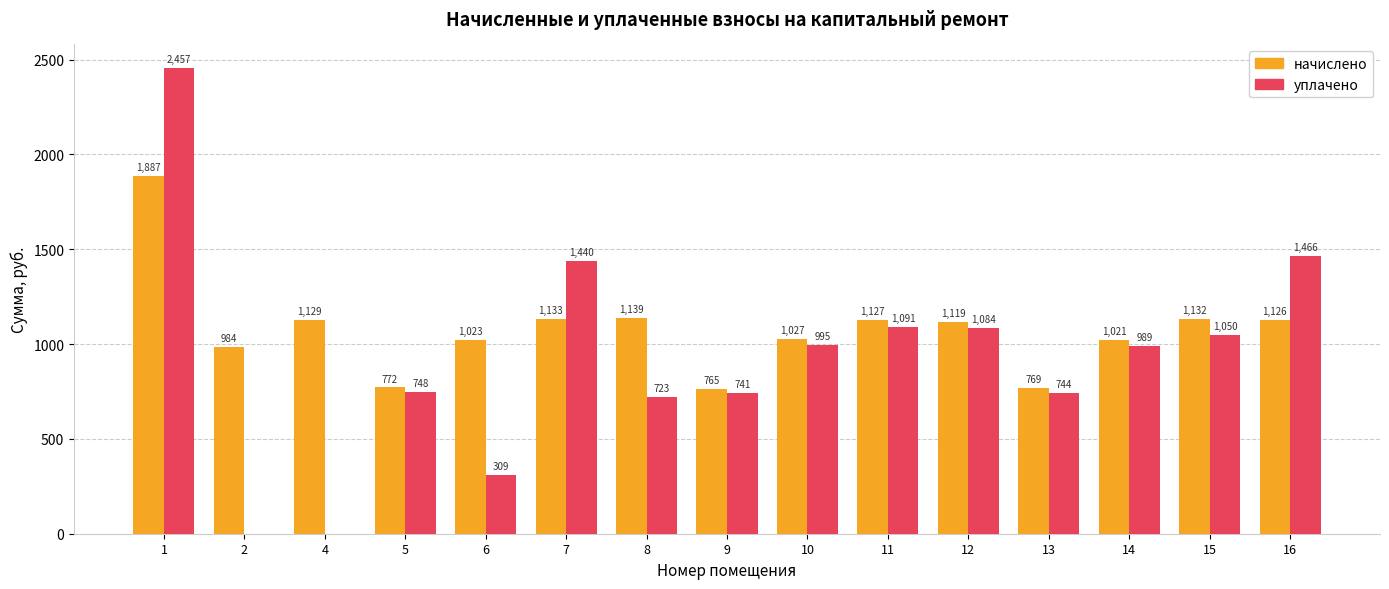

Where does the уплачено series first go above 989?

1